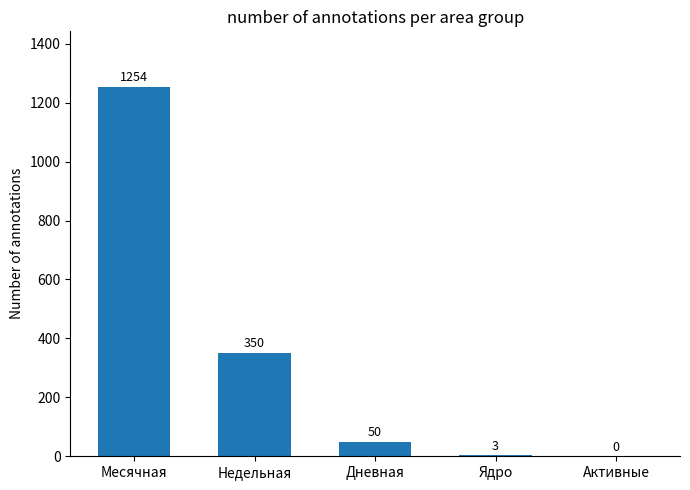

What is the difference between the values at Дневная and Недельная?

300